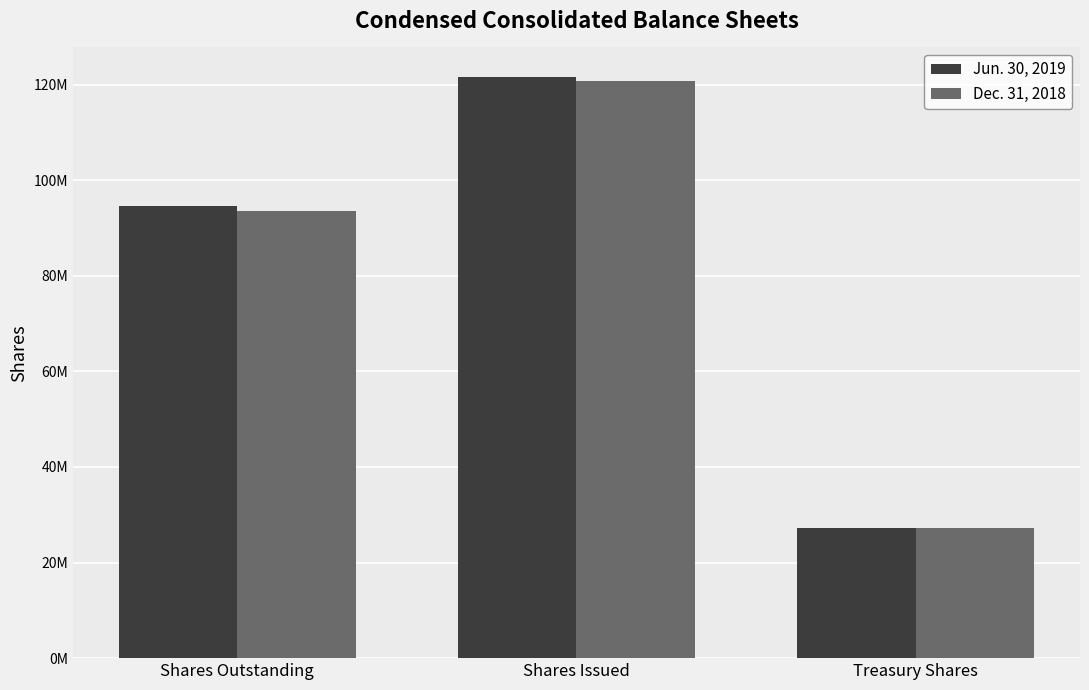

The Dec. 31, 2018 series shows 128866367 at Shares Outstanding. True or false?

False